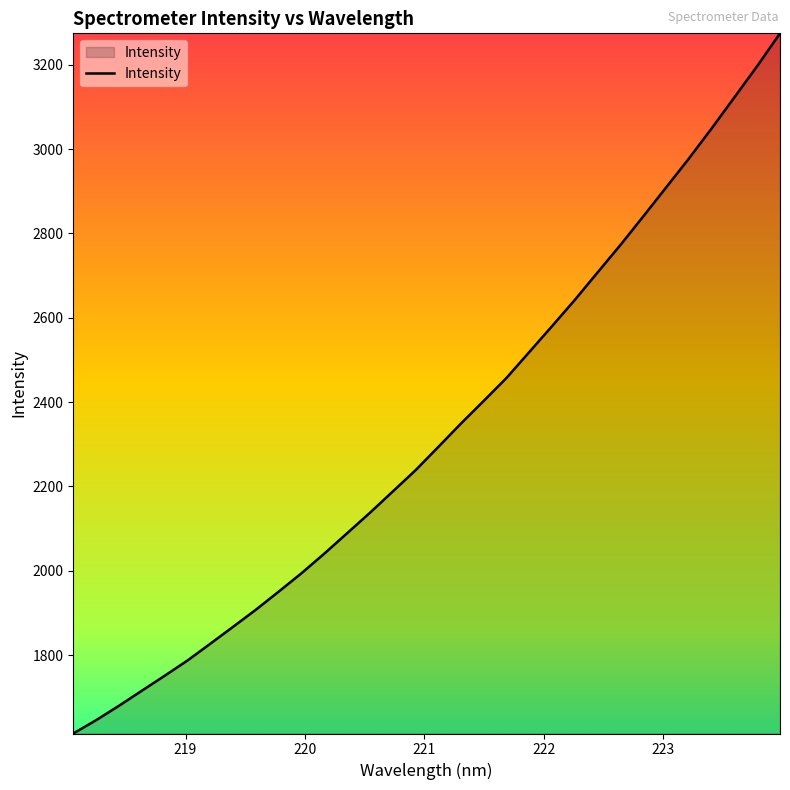

What is the smallest value displayed?

1614.0